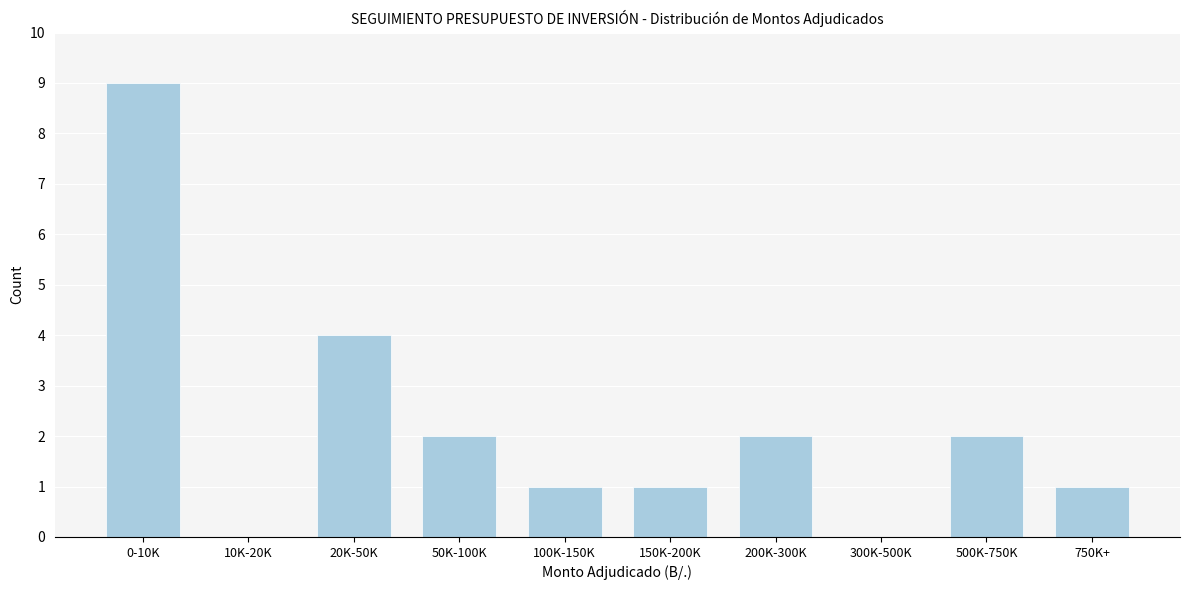

Reading right to left, list all the values displayed in this chart.

750K+=1	500K-750K=2	300K-500K=0	200K-300K=2	150K-200K=1	100K-150K=1	50K-100K=2	20K-50K=4	10K-20K=0	0-10K=9